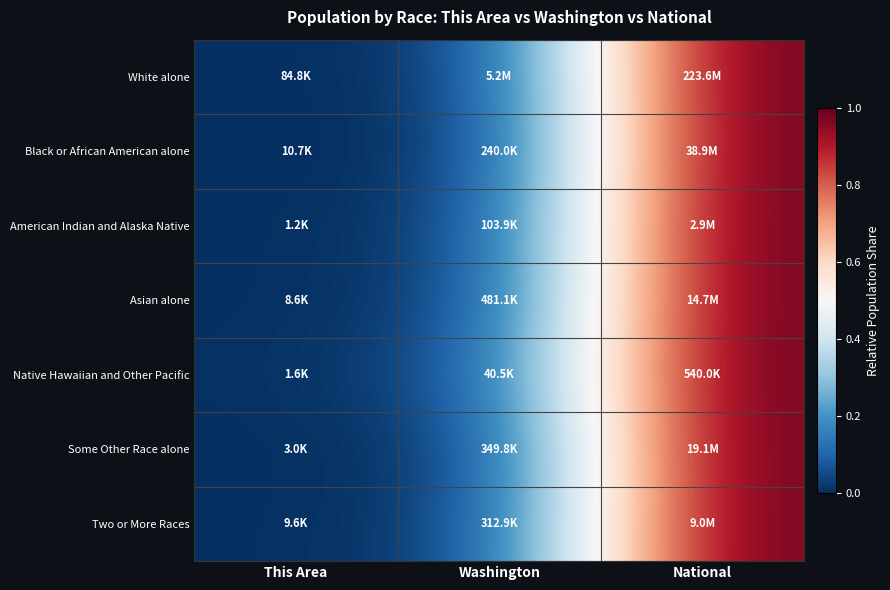

How many categories are shown in the chart?

3